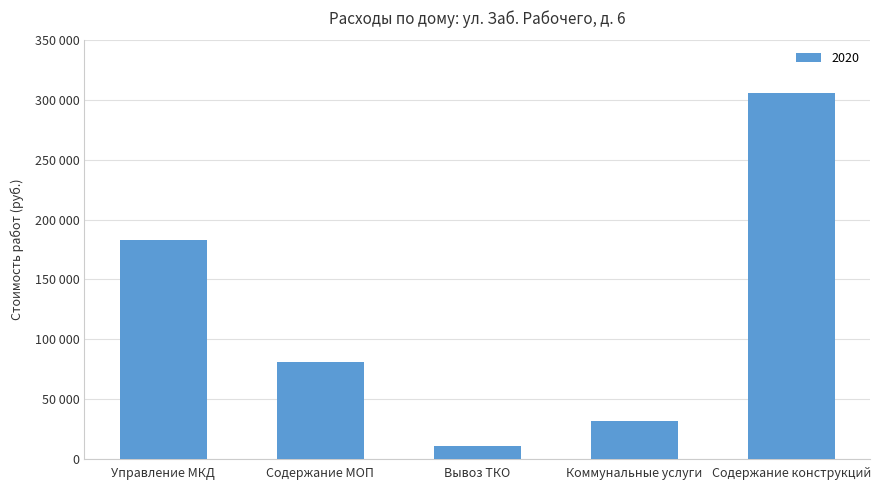

What is the change in value from Вывоз ТКО to Коммунальные услуги?

+21316.2